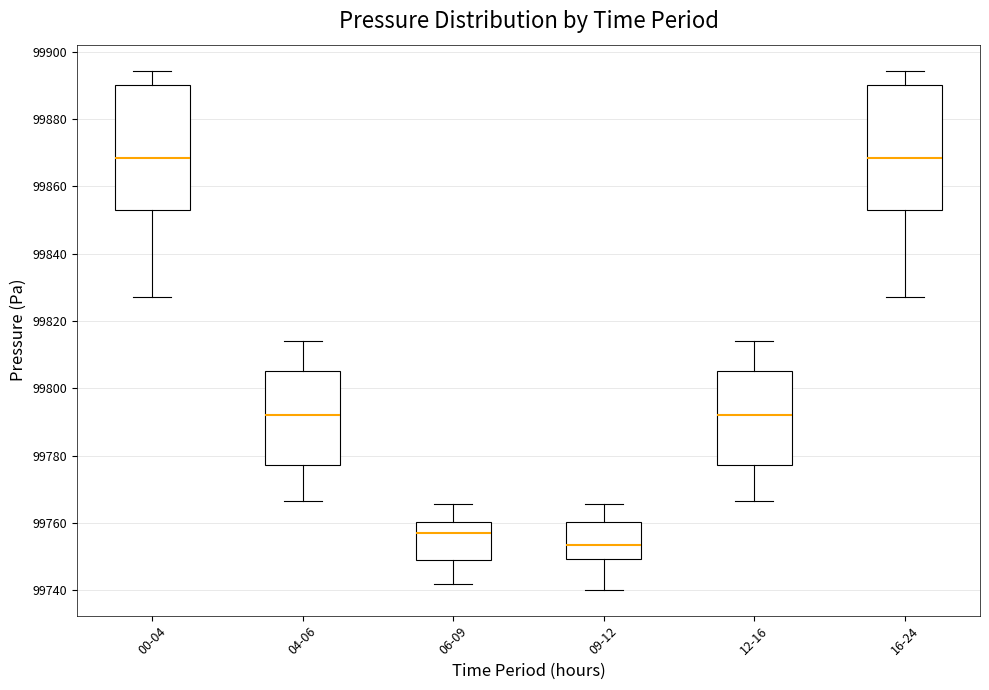

Reading left to right, transcribe this box plot: for each box, give where its median line is, the range the box spans, and where its two whiskers end, as read against the y-axis. The values are not printed on the chart, so give them approximately, as read against the axis.

00-04: median 99868, box 99854 to 99890, whiskers 99828 to 99894
04-06: median 99792, box 99778 to 99806, whiskers 99766 to 99814
06-09: median 99756, box 99750 to 99760, whiskers 99742 to 99766
09-12: median 99754, box 99750 to 99760, whiskers 99740 to 99766
12-16: median 99792, box 99778 to 99806, whiskers 99766 to 99814
16-24: median 99868, box 99854 to 99890, whiskers 99828 to 99894